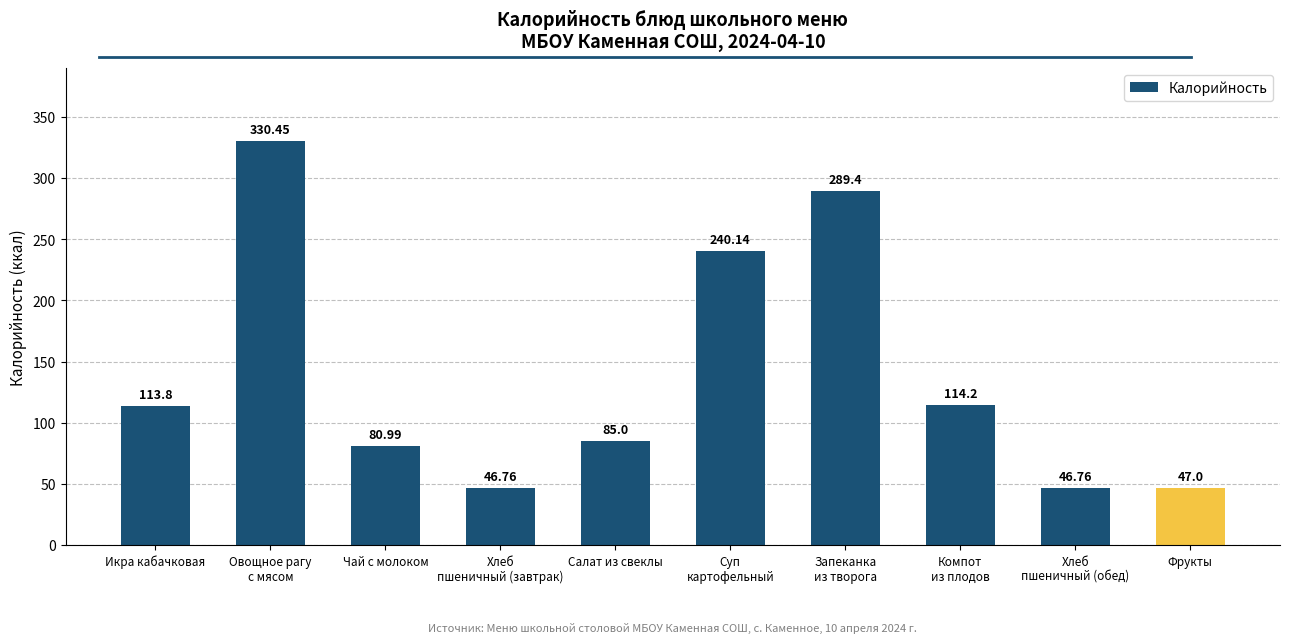

Read the value at Компот
из плодов.

114.2